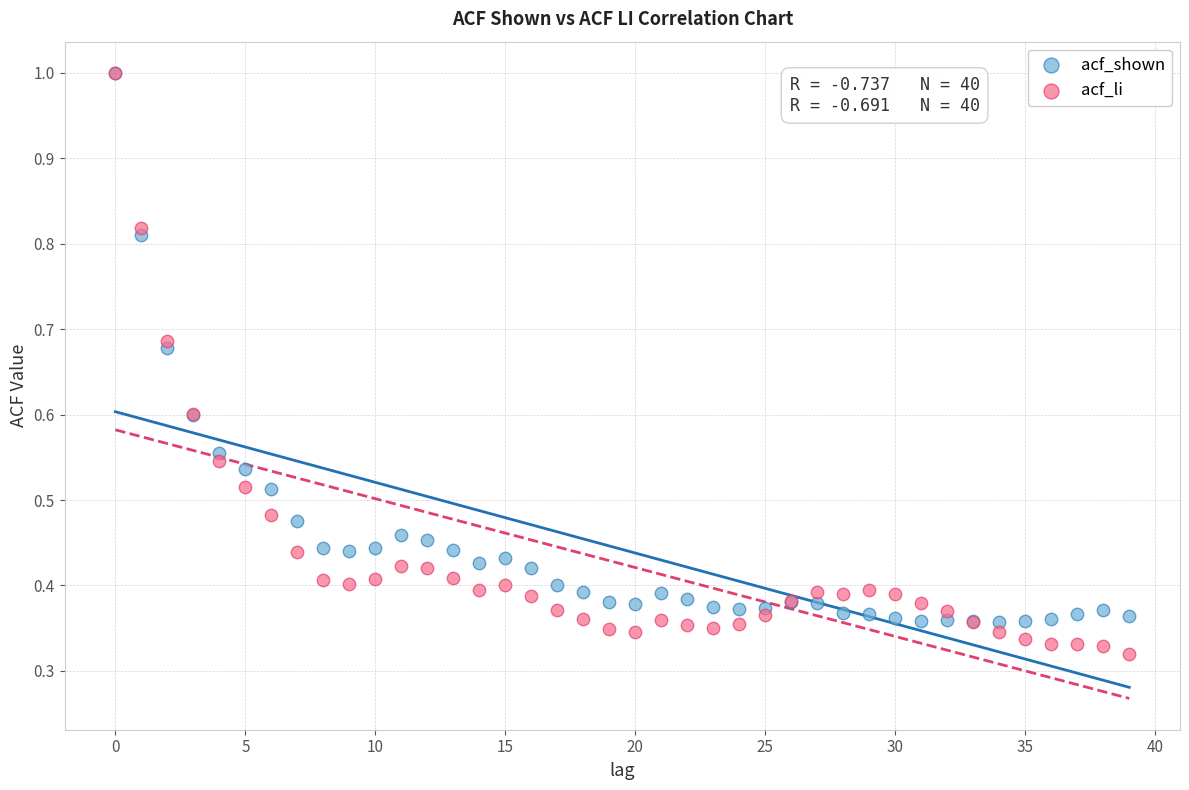

Which series contains the lowest Y value?

acf_li